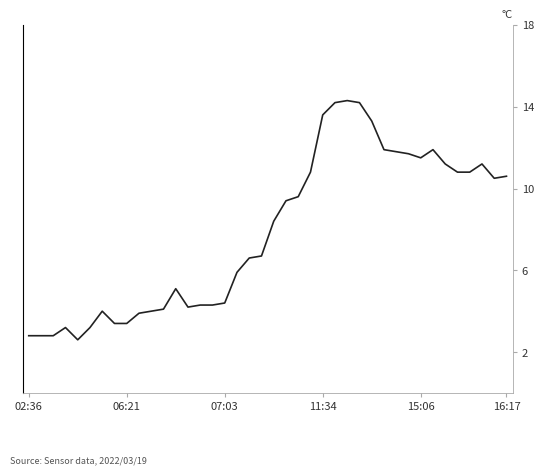

What is the minimum value shown in the chart?

2.6